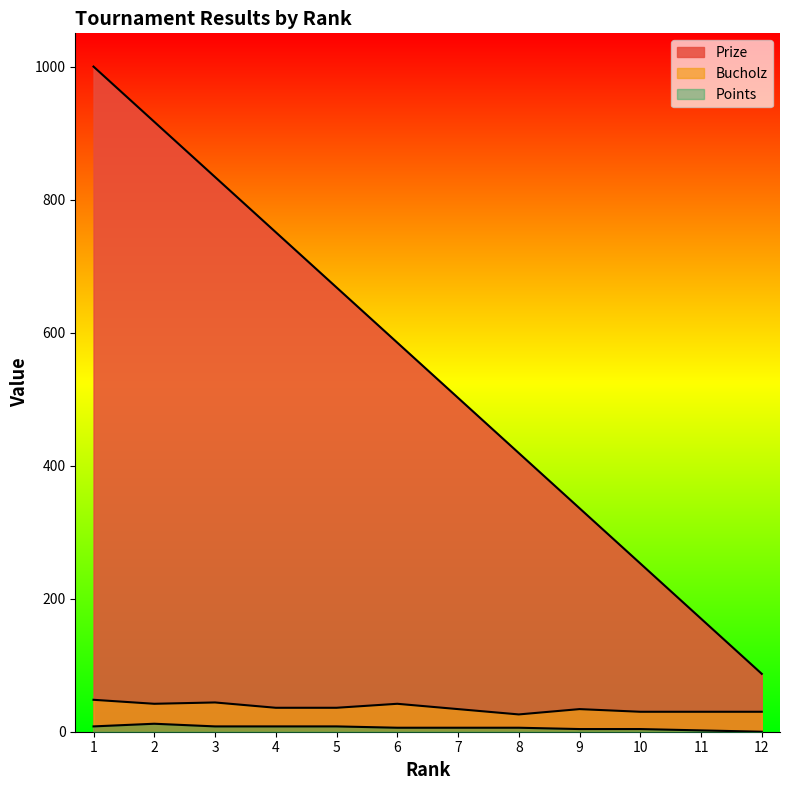

What is the maximum value shown in the chart?

1000